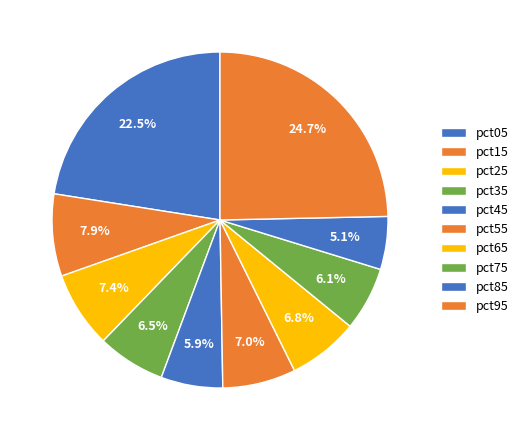

How many slices are in this pie chart?

10